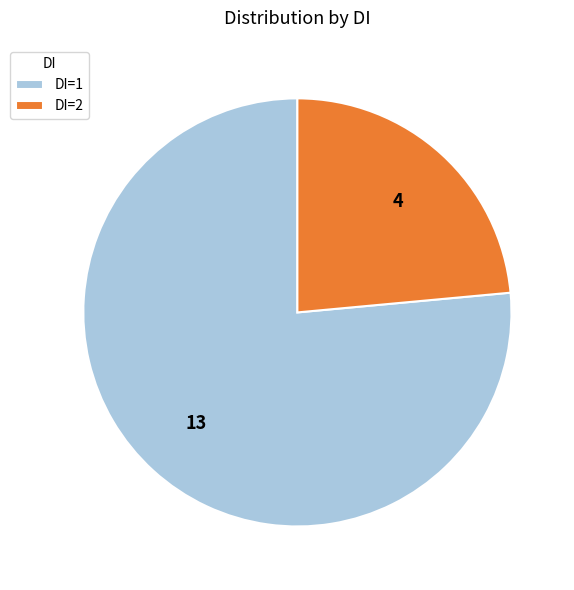

What is the ratio of the value at DI=2 to the value at DI=1?

0.3